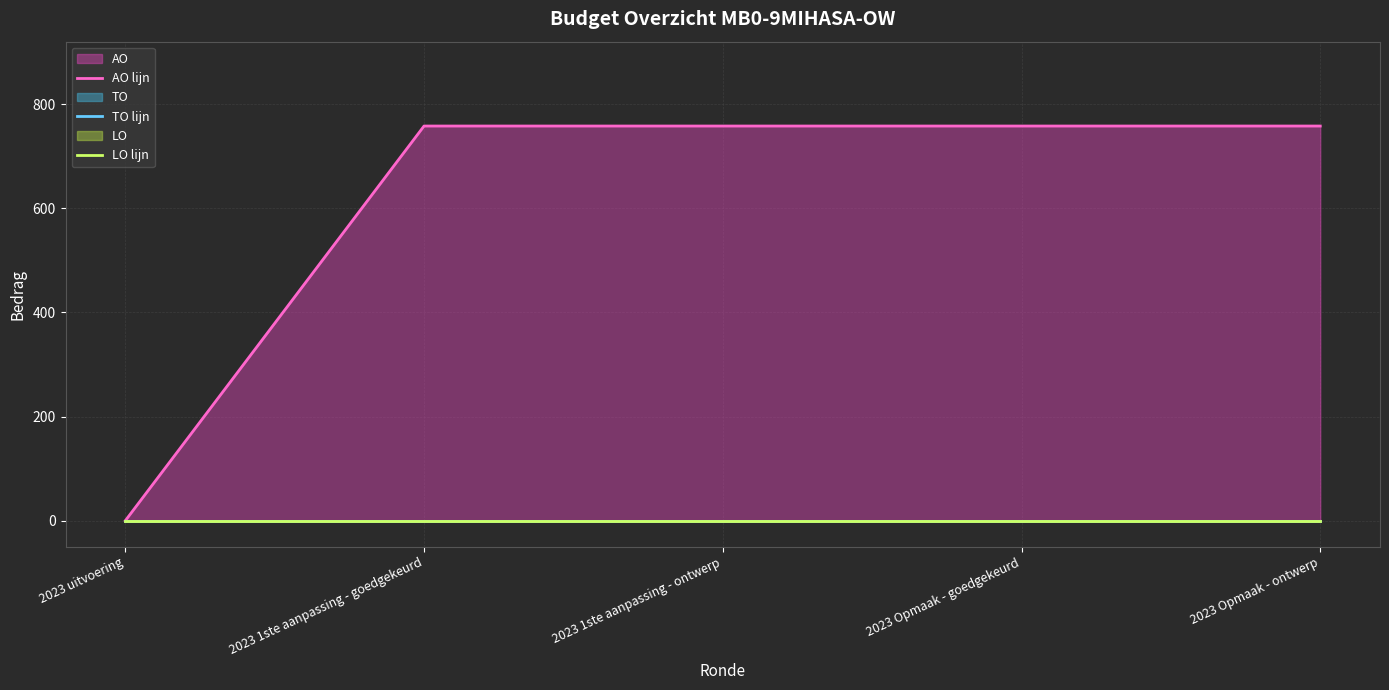

Rank the series by their maximum value, from highest to lowest.

AO lijn, TO lijn, LO lijn